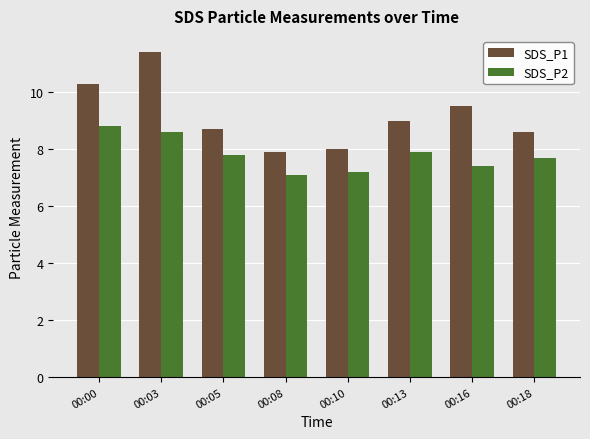

Reading left to right, list all the values displayed in this chart.

SDS_P1: 10.3	11.4	8.7	7.9	8.0	9.0	9.5	8.6
SDS_P2: 8.8	8.6	7.8	7.1	7.2	7.9	7.4	7.7